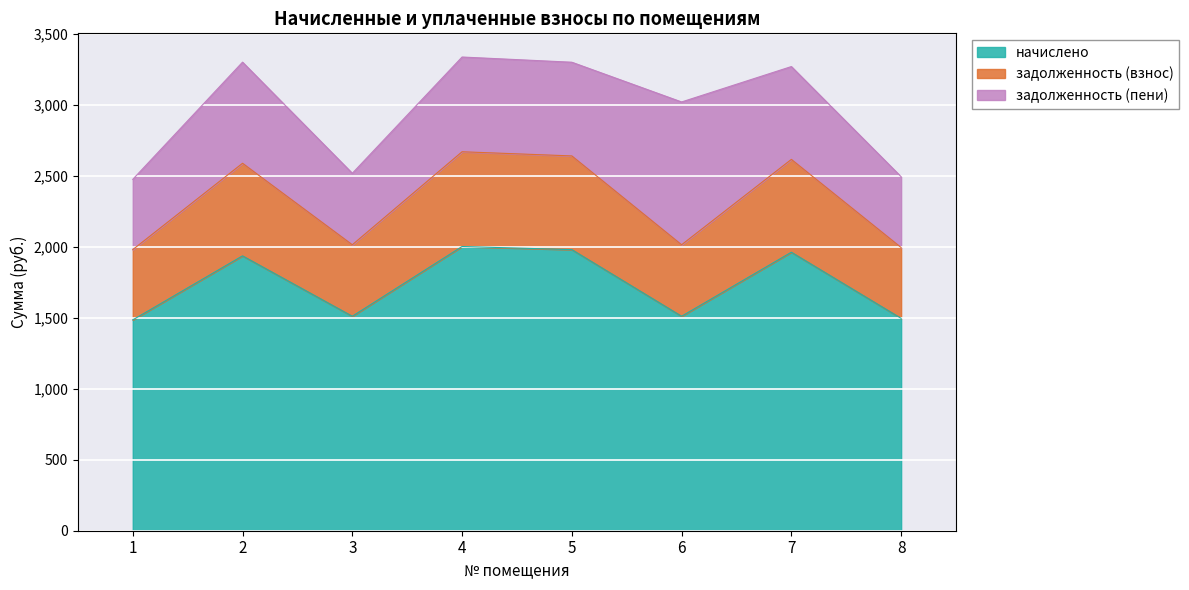

What is the total value across all series at 2?

3299.9